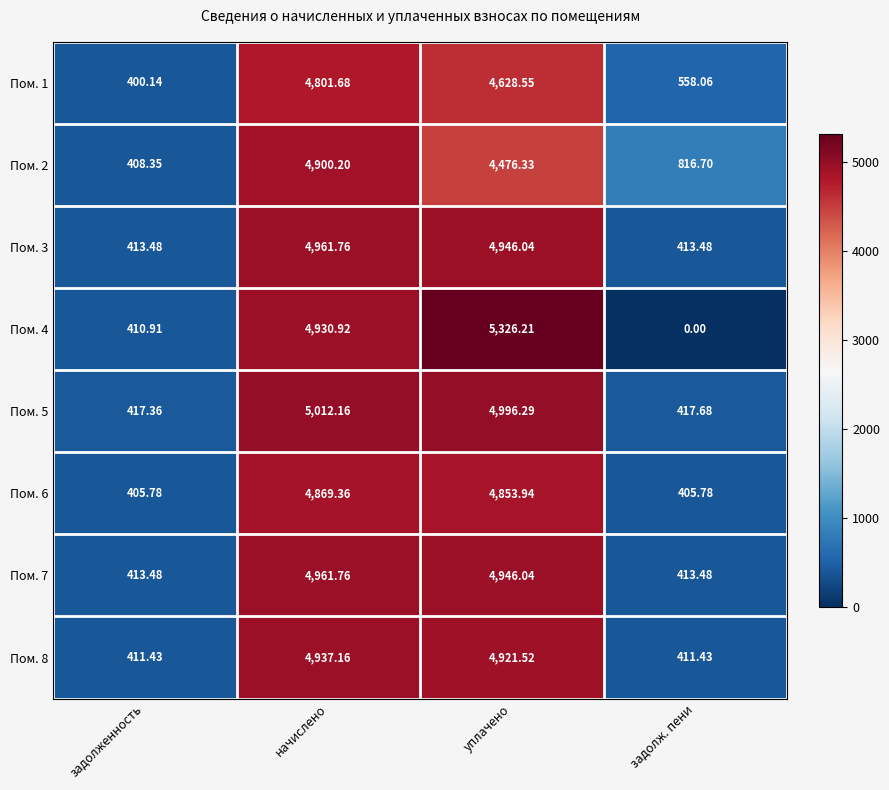

What is the total value across all series at задолж. пени?

3436.6